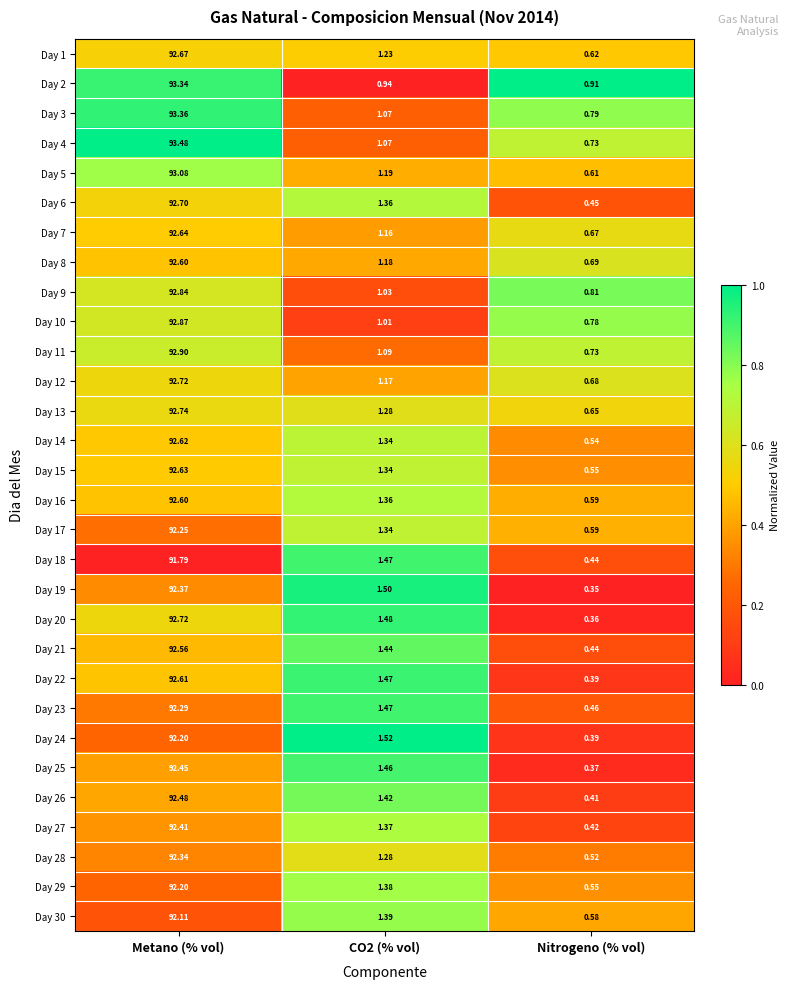

Is the value of Day 28 at CO2 (% vol) greater than the value of Day 17 at Metano (% vol)?

No